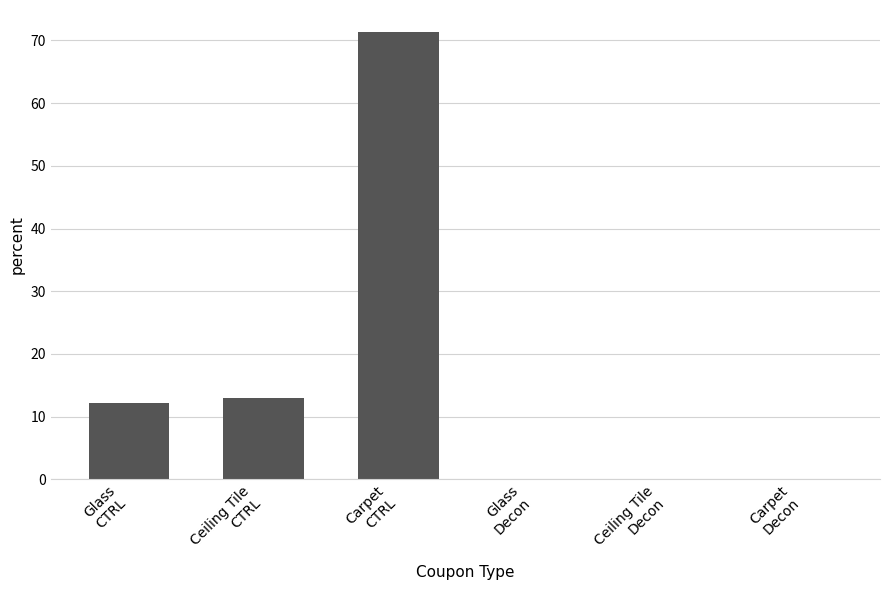

The chart shows a value of 71.3 at Carpet
CTRL. True or false?

True